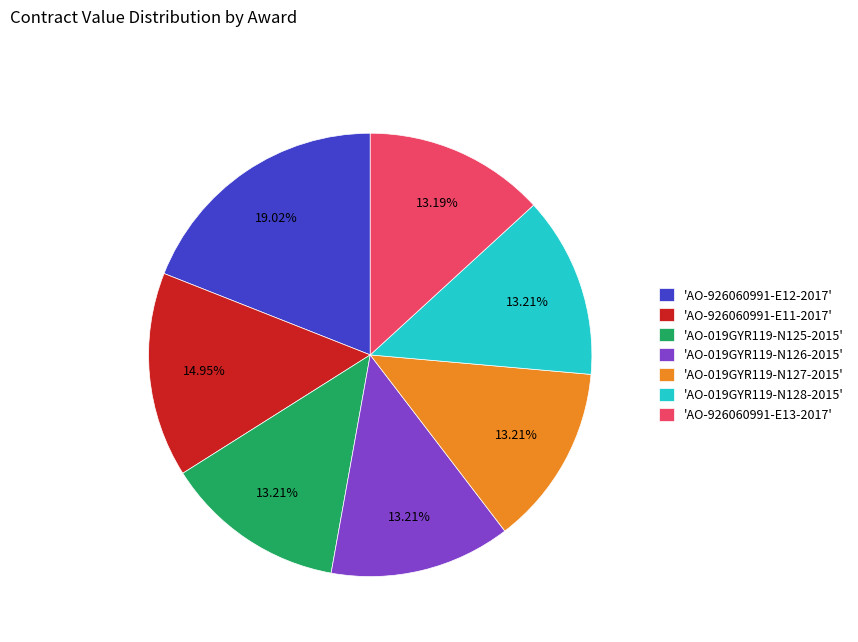

What is the ratio of the value at 'AO-926060991-E12-2017' to the value at 'AO-926060991-E13-2017'?

1.4